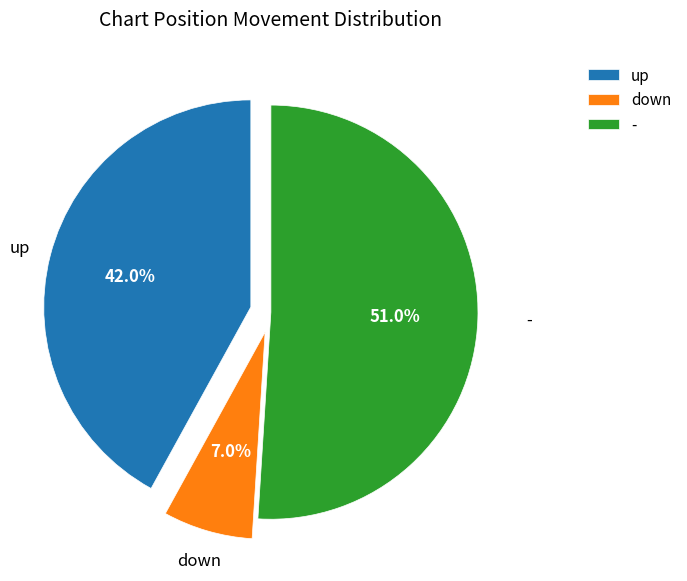

Do up and down together represent more than half of the pie?

No